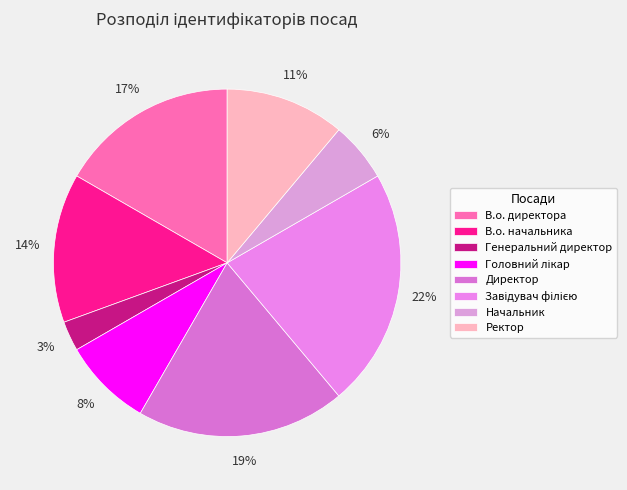

True or false: Завідувач філією accounts for 22% of the total.

True